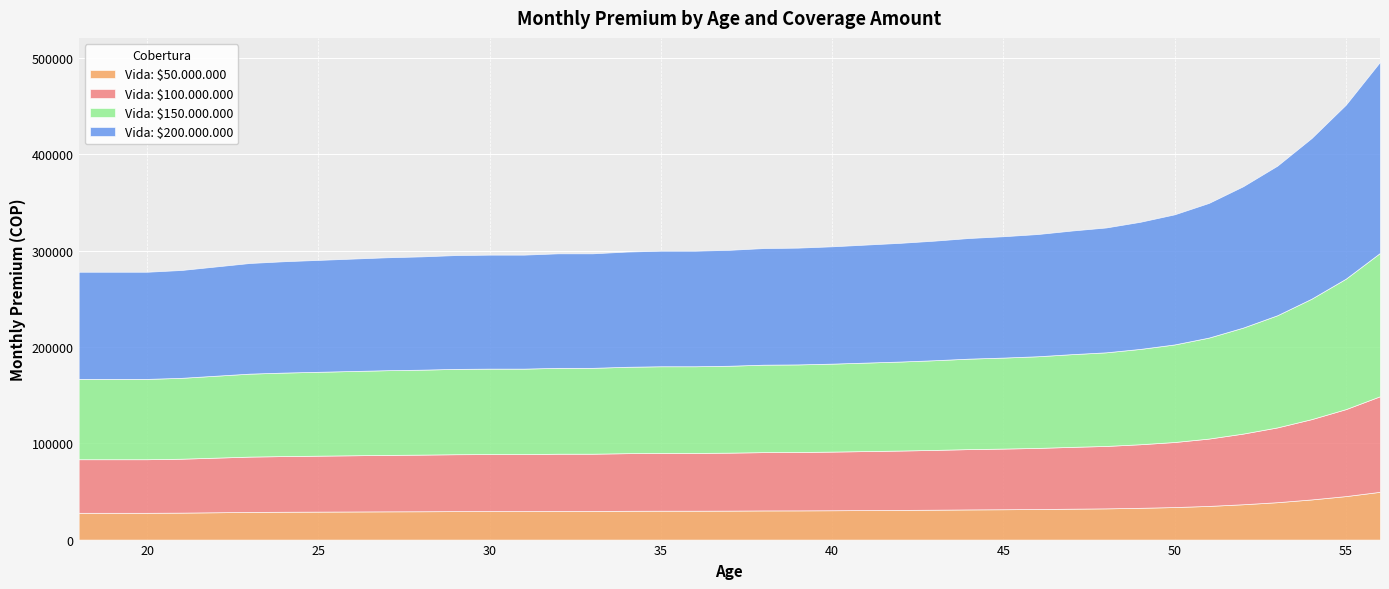

How many data points in Vida: $50.000.000 are less than 30075?

19